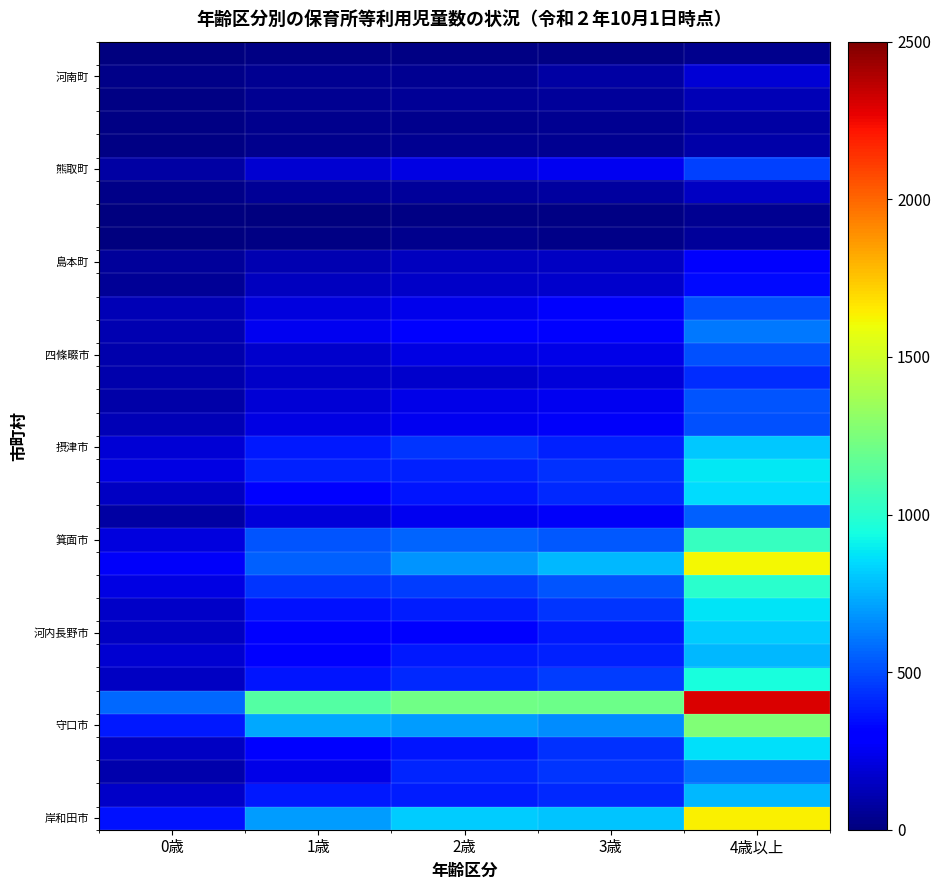

What is the total value across all series at 0歳?

4656